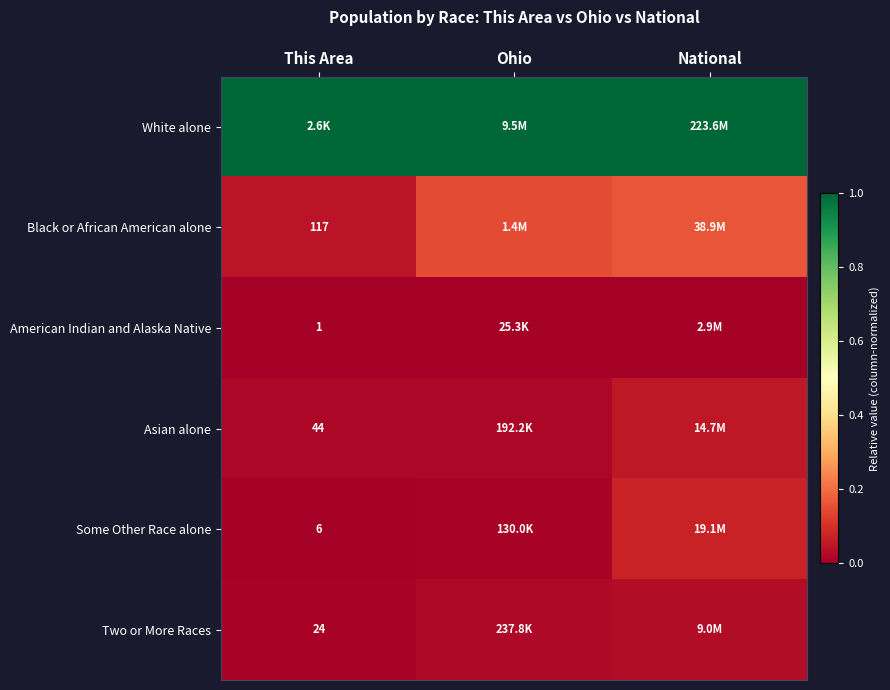

Is the value of Black or African American alone at This Area greater than the value of American Indian and Alaska Native at This Area?

Yes